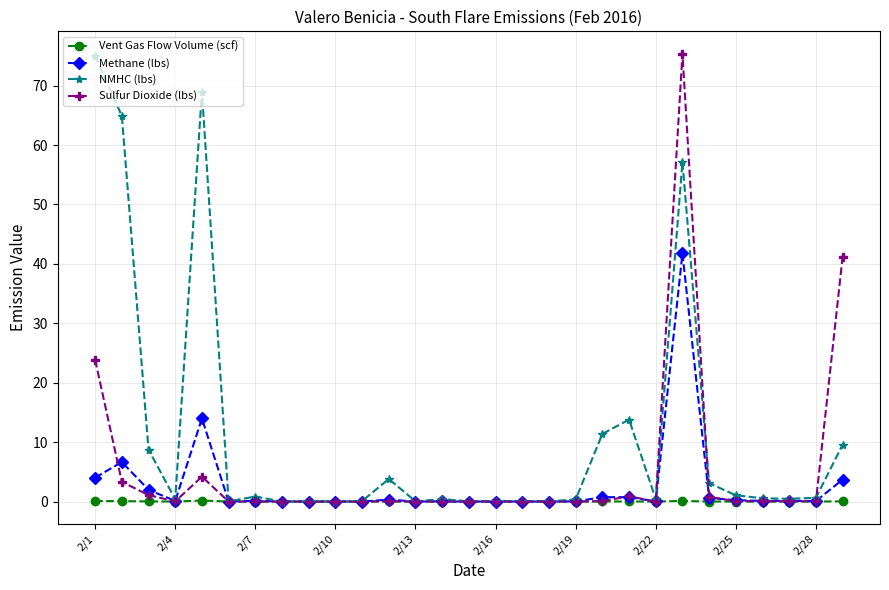

At how many categories does at least one series exceed 51?

4